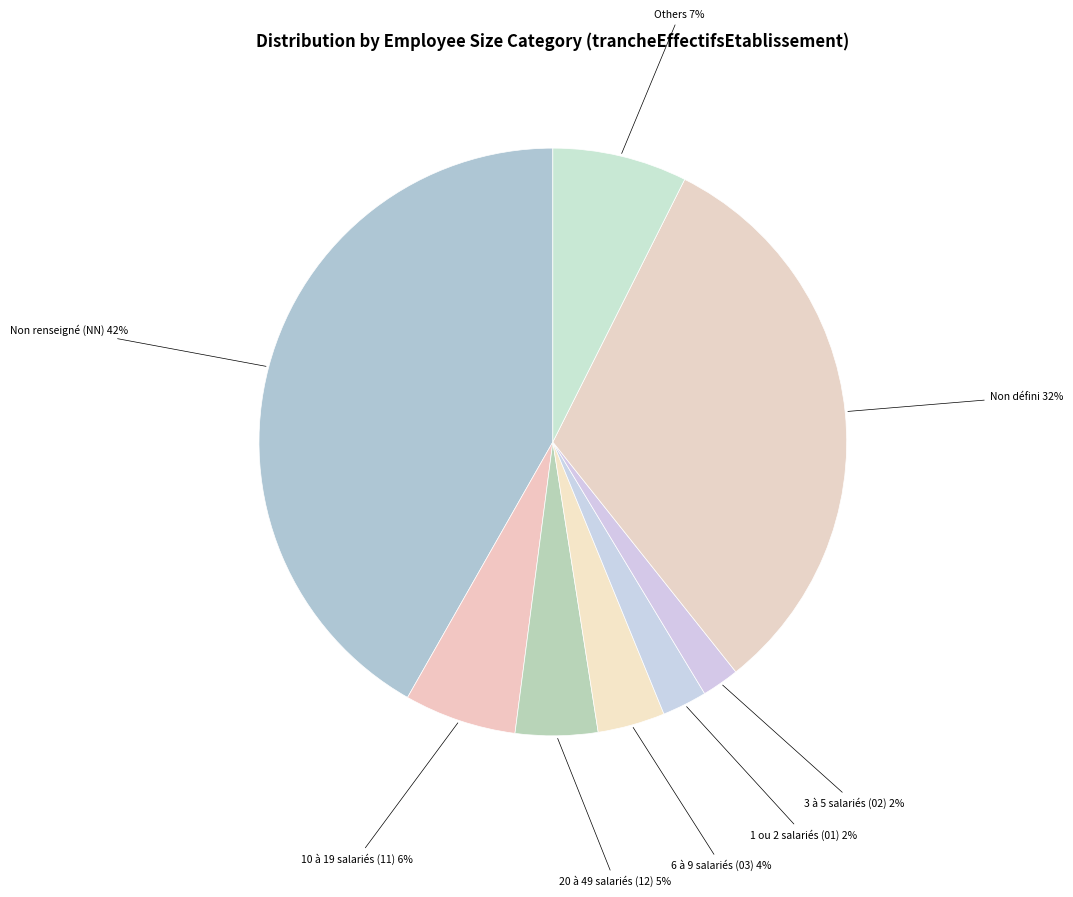

What is the largest slice in the pie chart?

Non renseigné (NN)